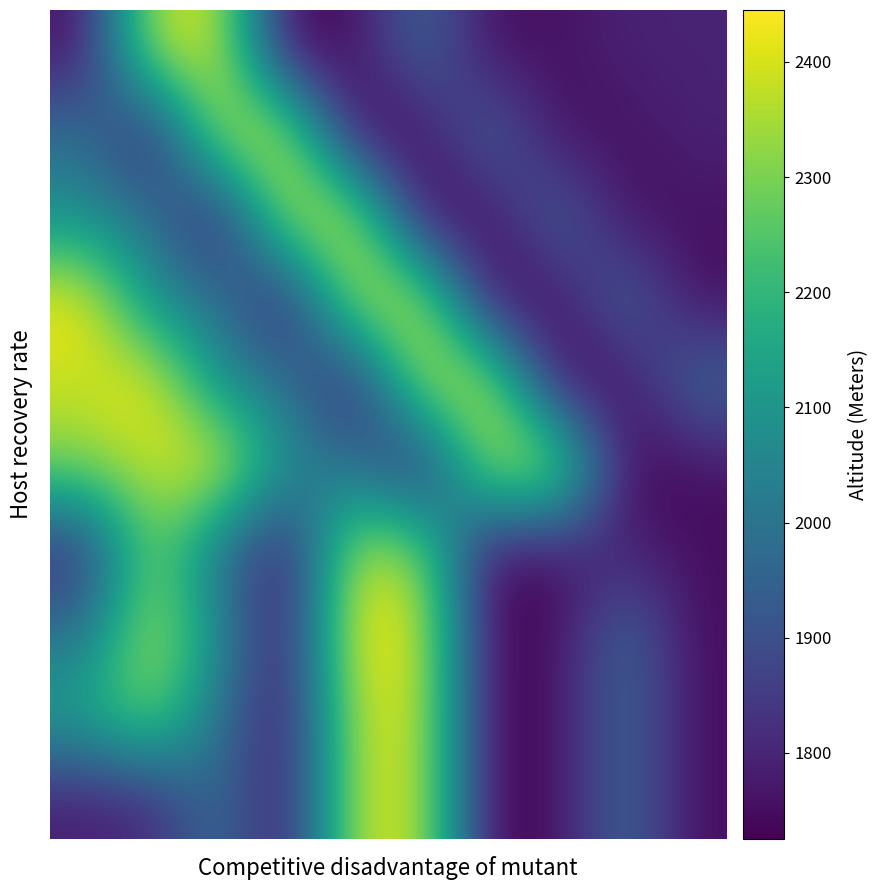

Count the number of data series in this chart.

10